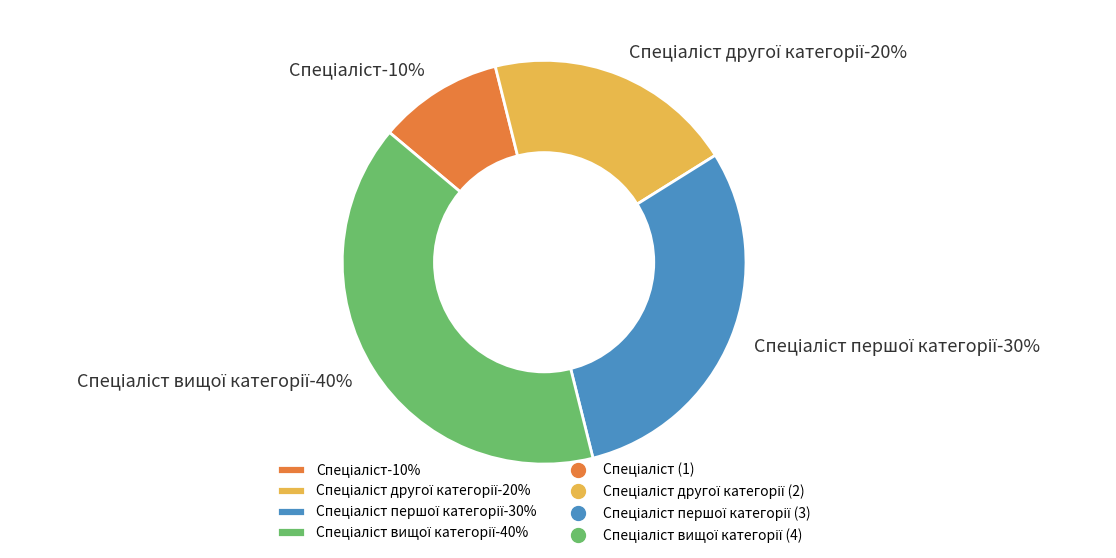

Which category has the biggest portion of the pie?

Спеціаліст вищої категорії